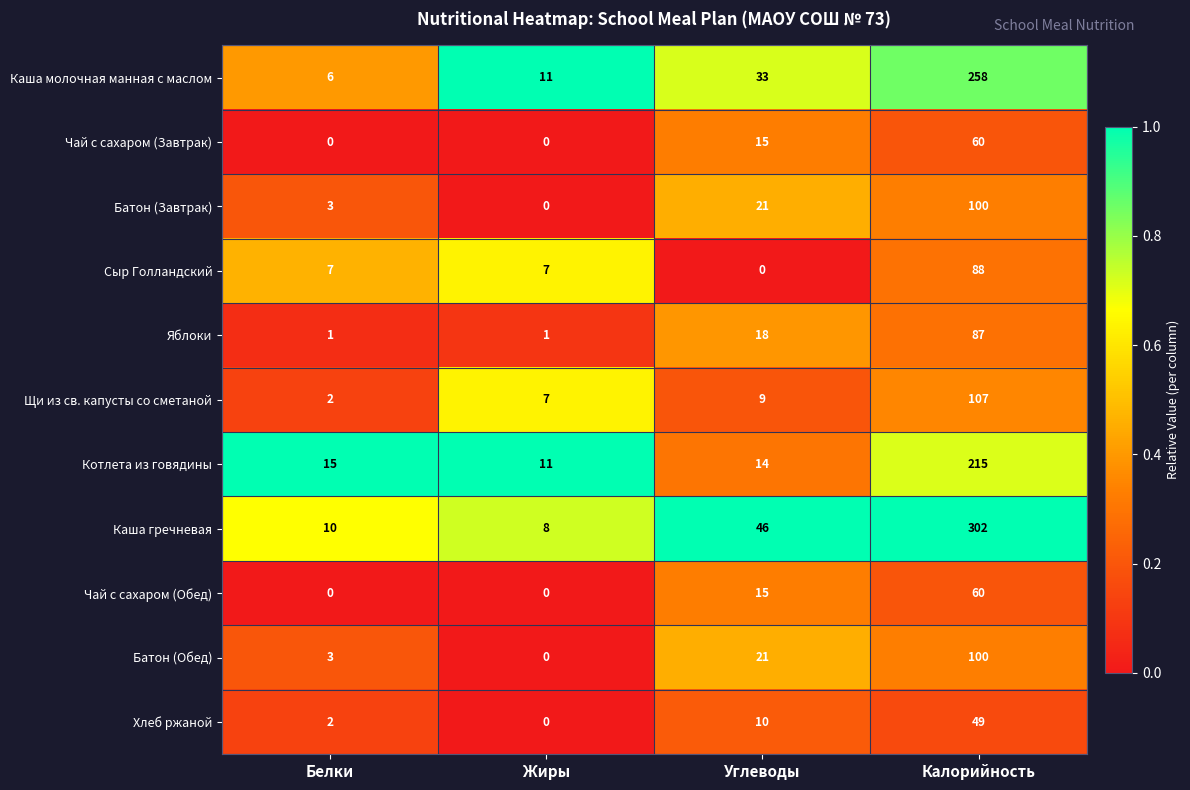

Count the number of data series in this chart.

11